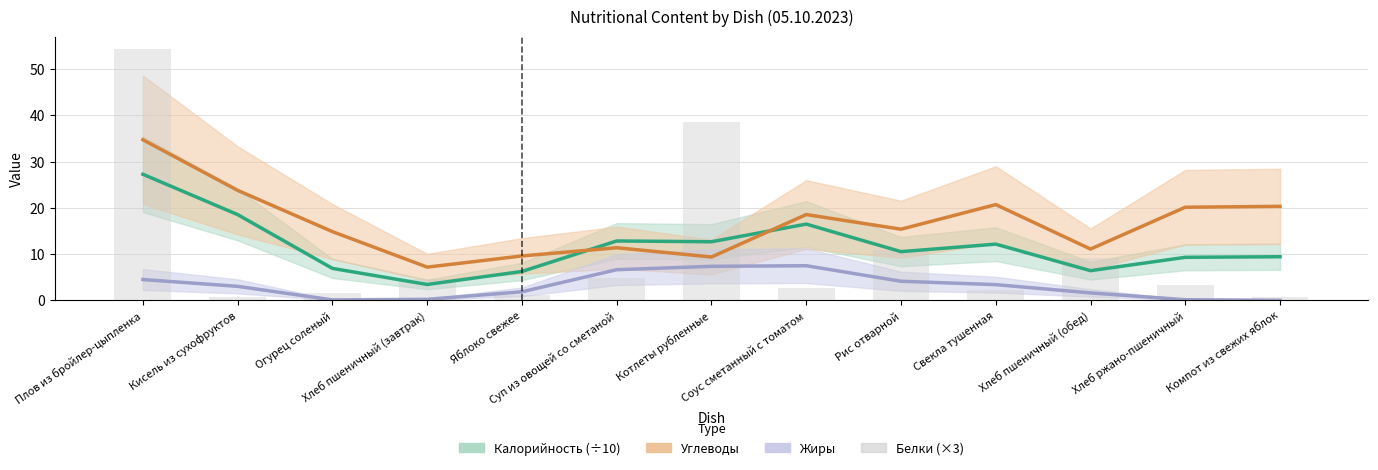

Between Котлеты рубленные and Рис отварной, which series saw the biggest shift?

Белки (×3)